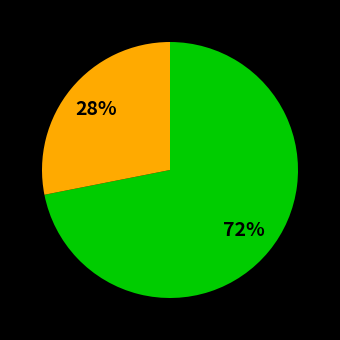

How many slices are in this pie chart?

2